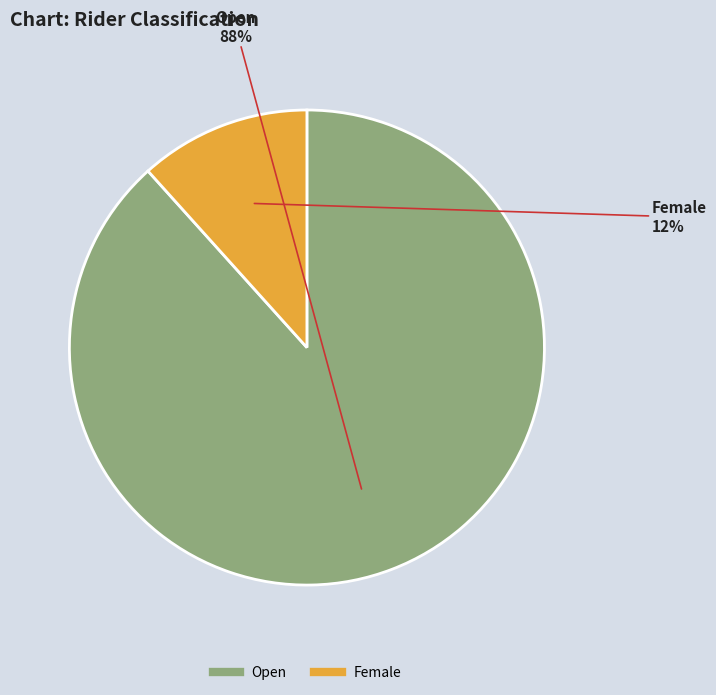

Combined, do Open and Female account for over 50%?

Yes